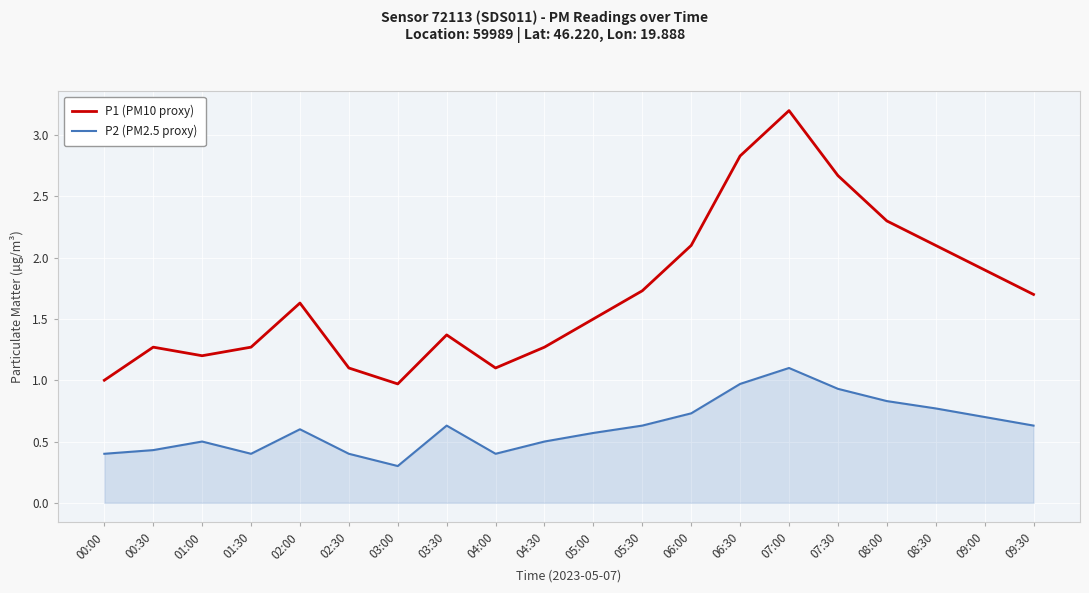

What is the difference between the highest and lowest values at 07:00?

2.1